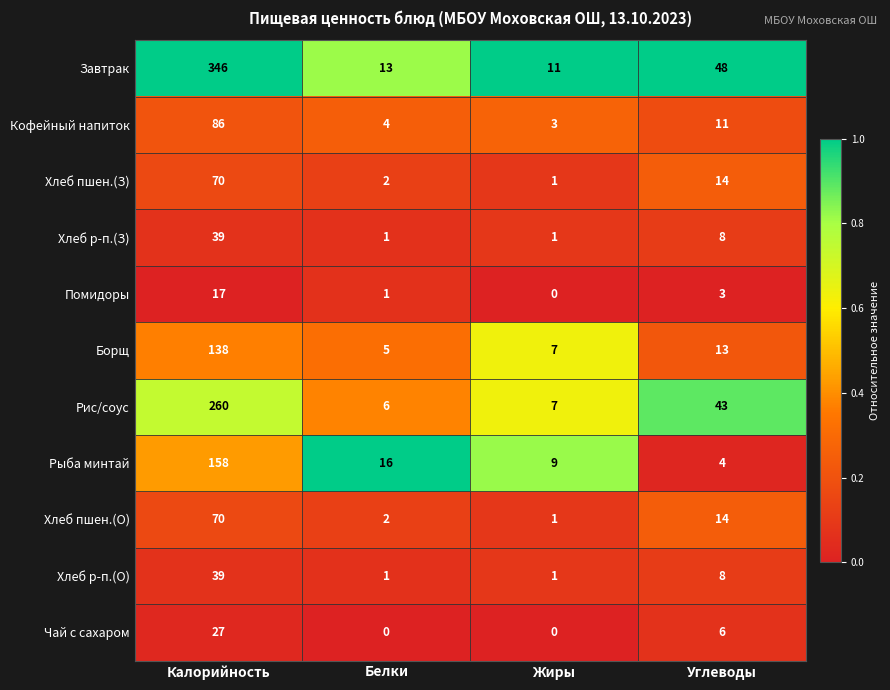

What is the total value across all series at Жиры?

41